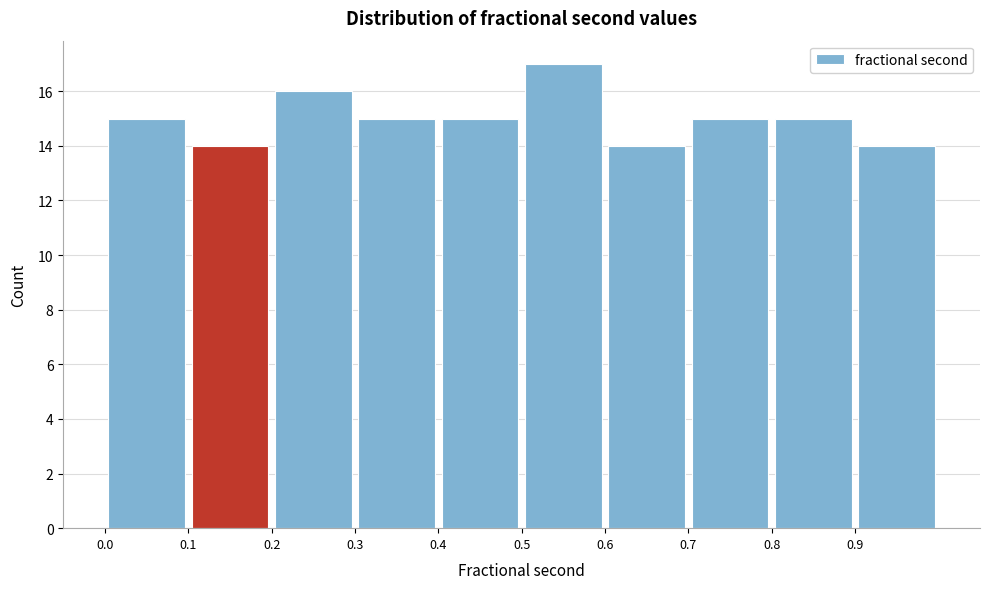

Which range on the x-axis has the tallest bar?

0.5 to 0.6